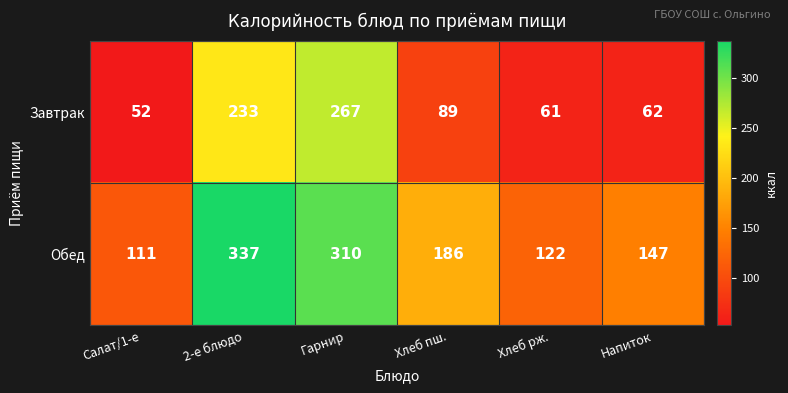

Reading right to left, transcribe all the data shown in this chart.

Завтрак: 62	61	89	267	233	52
Обед: 147	122	186	310	337	111